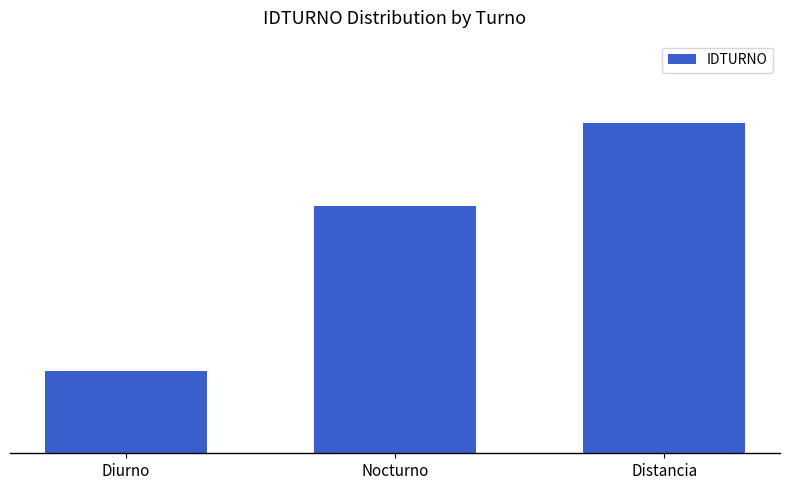

Are the bars horizontal?

No